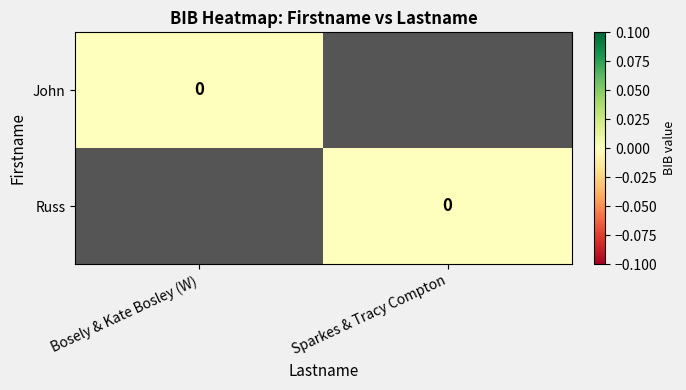

Which series has the largest range (max minus min)?

John